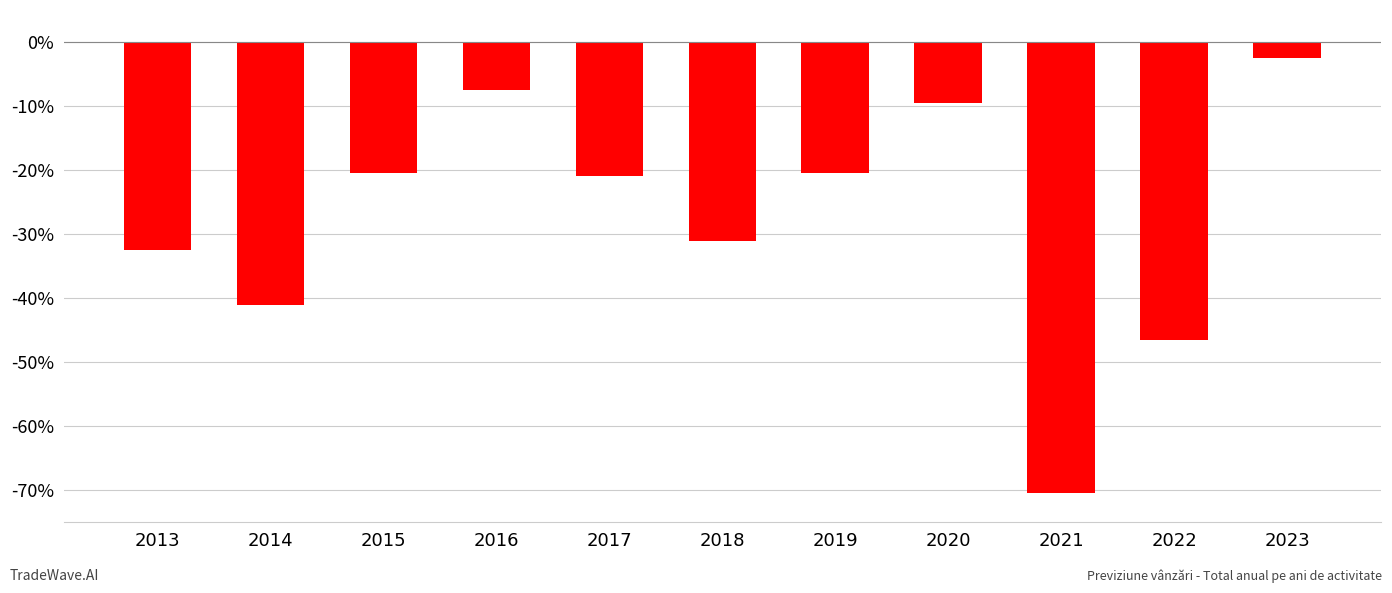

What is the greatest value displayed?

-2.5